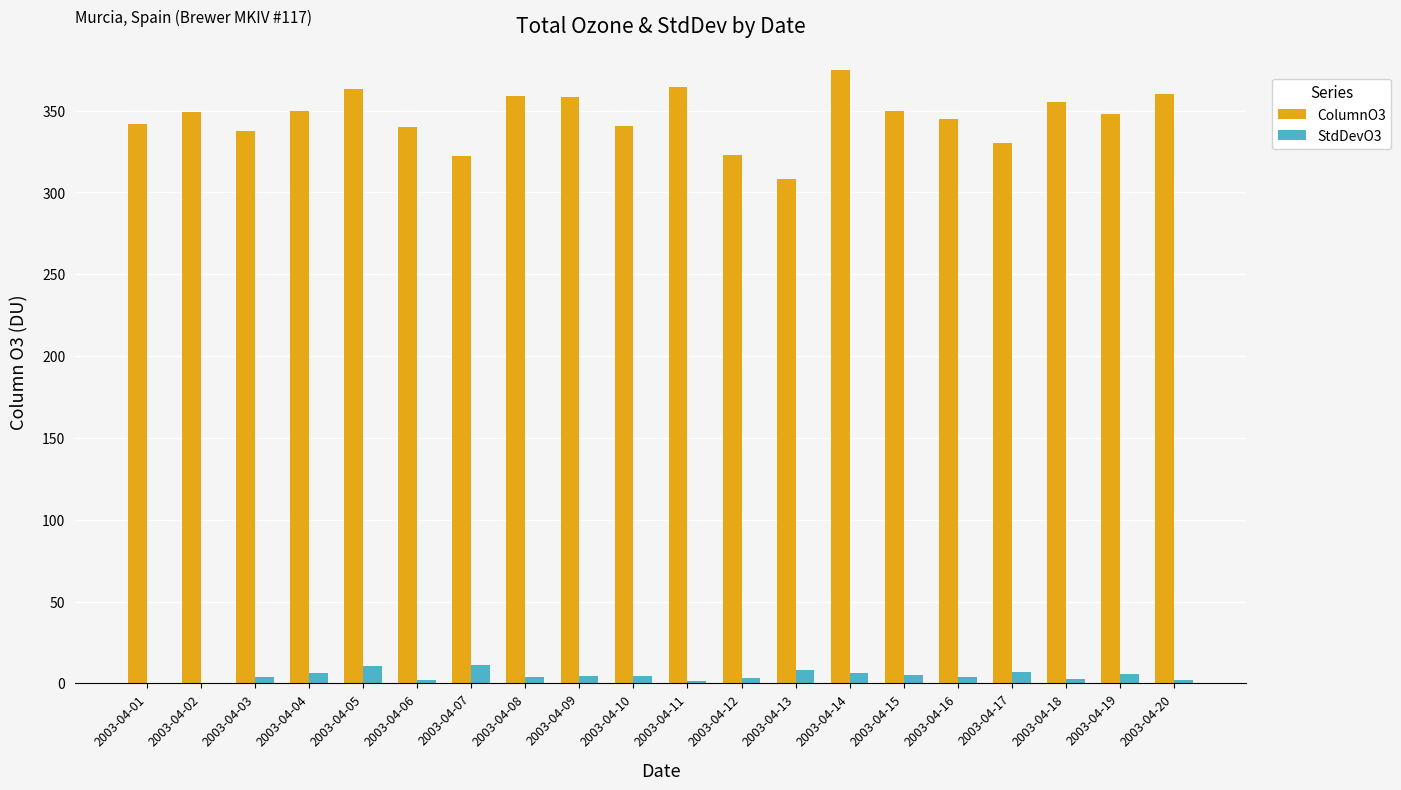

Is it true that ColumnO3 equals 350.0 at 2003-04-15?

True